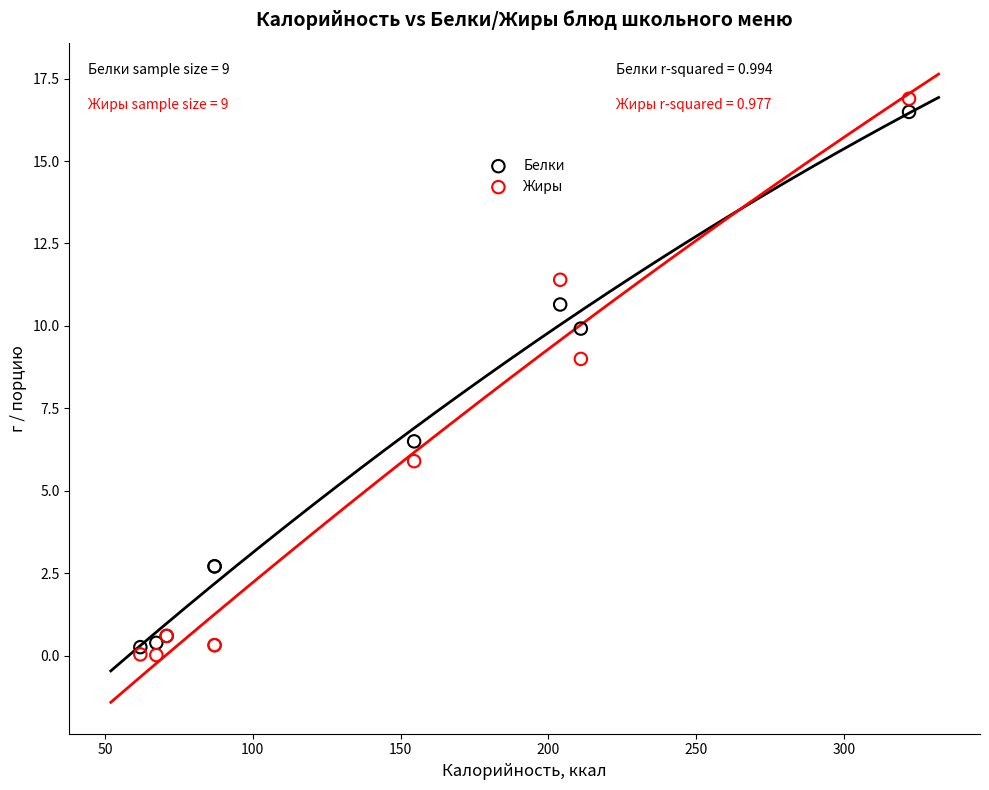

Which series has the largest Y range (max minus min)?

Жиры